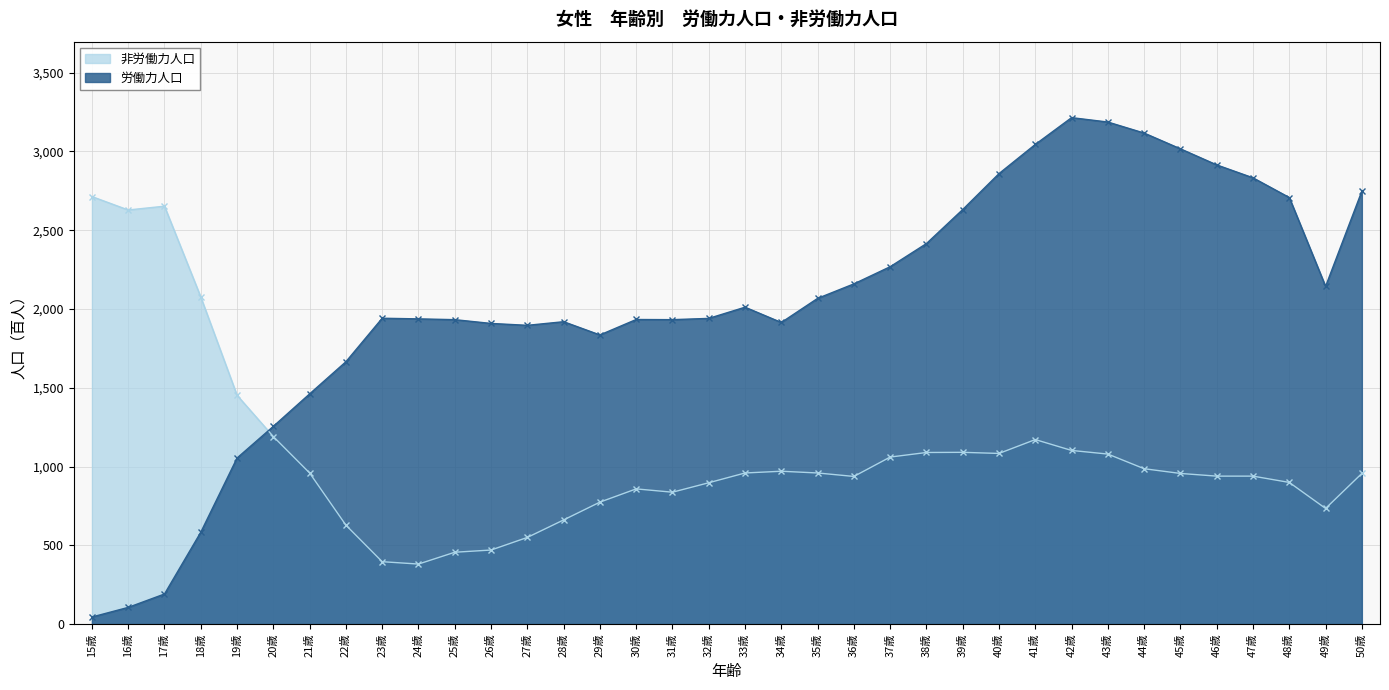

The 非労働力人口 series shows 470 at 26歳. True or false?

True